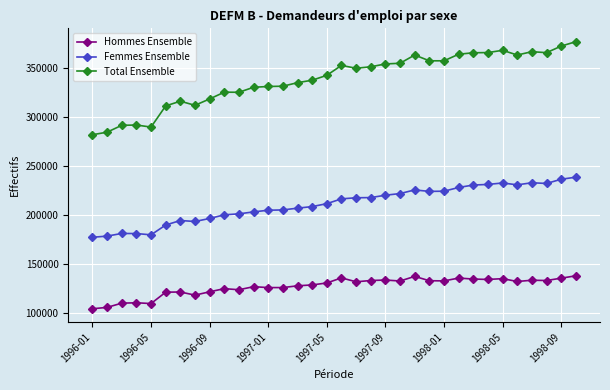

List the series in order of their overall mean, highest first.

Total Ensemble, Femmes Ensemble, Hommes Ensemble